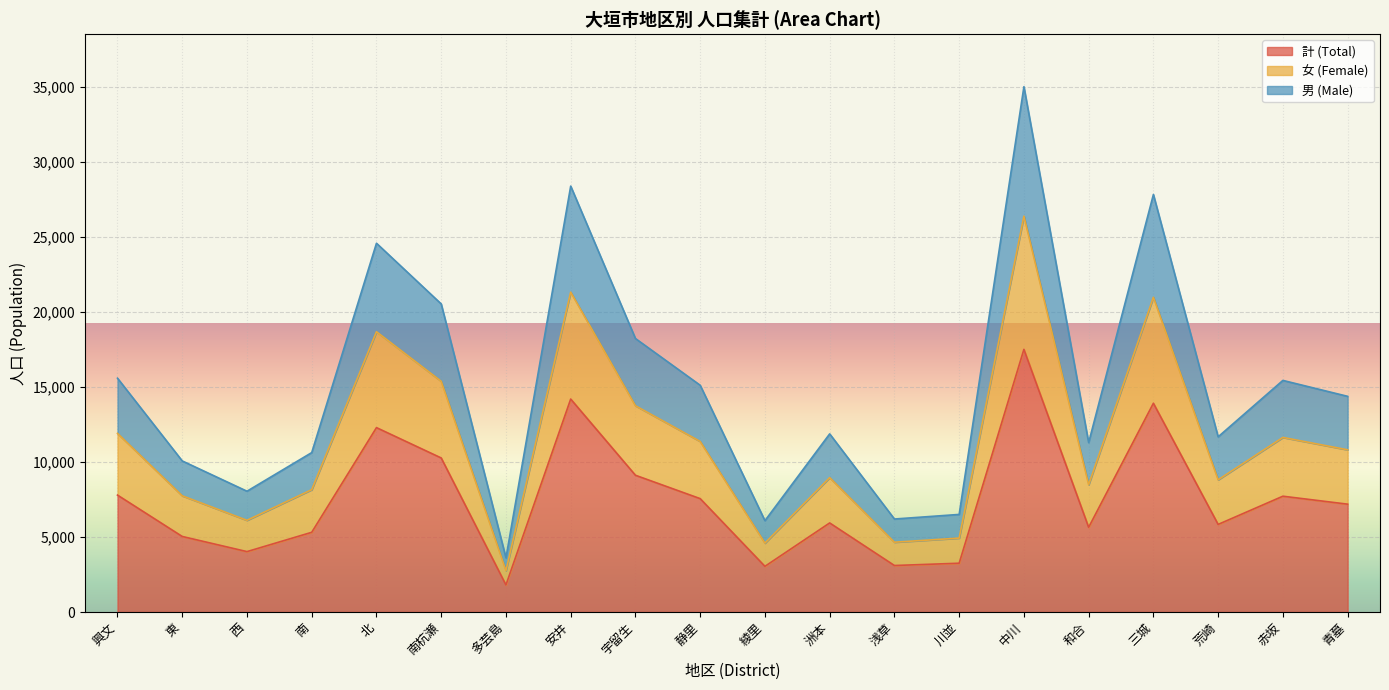

Between 興文 and 荒崎, which series saw the biggest shift?

男 (Male)